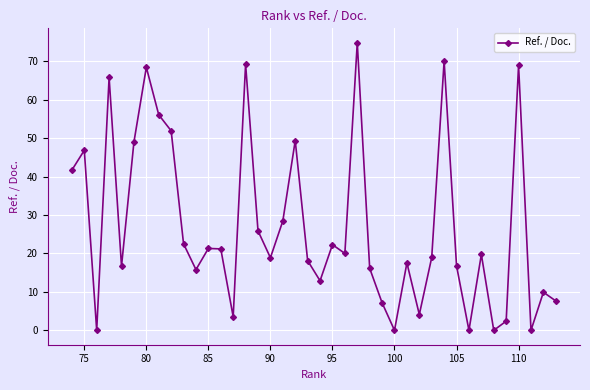

What is the average value?

27.0